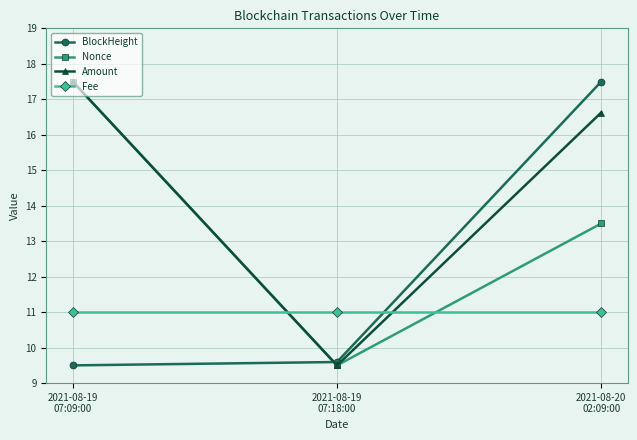

The value of Amount at 2021-08-20
02:09:00 is 4.3. True or false?

False